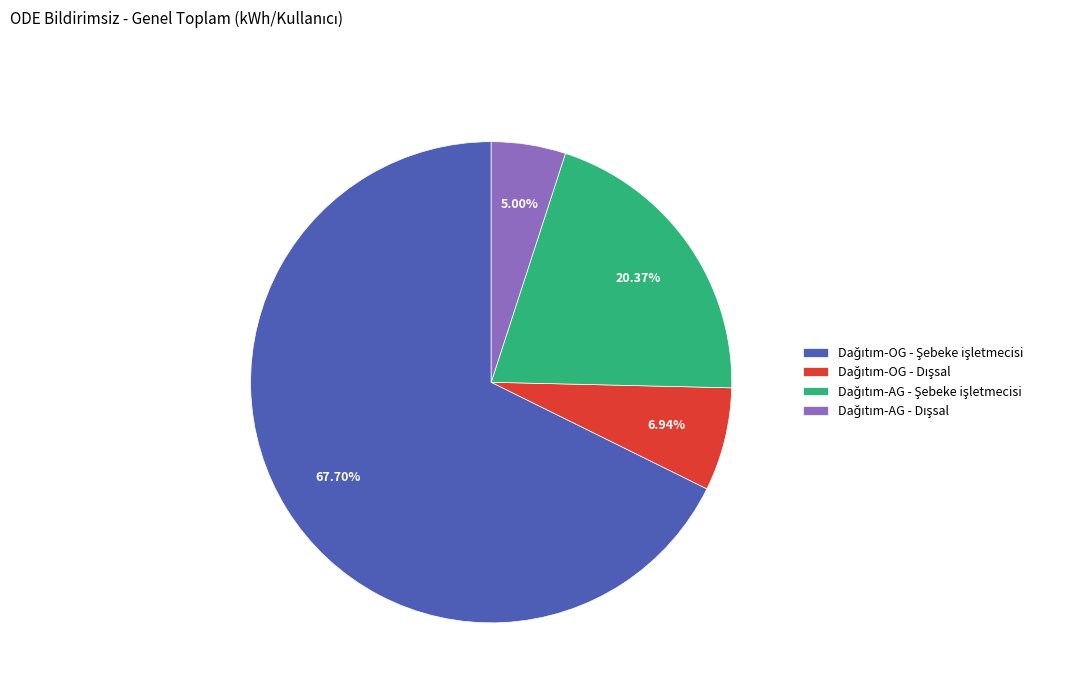

Is there a majority slice in this chart?

Yes